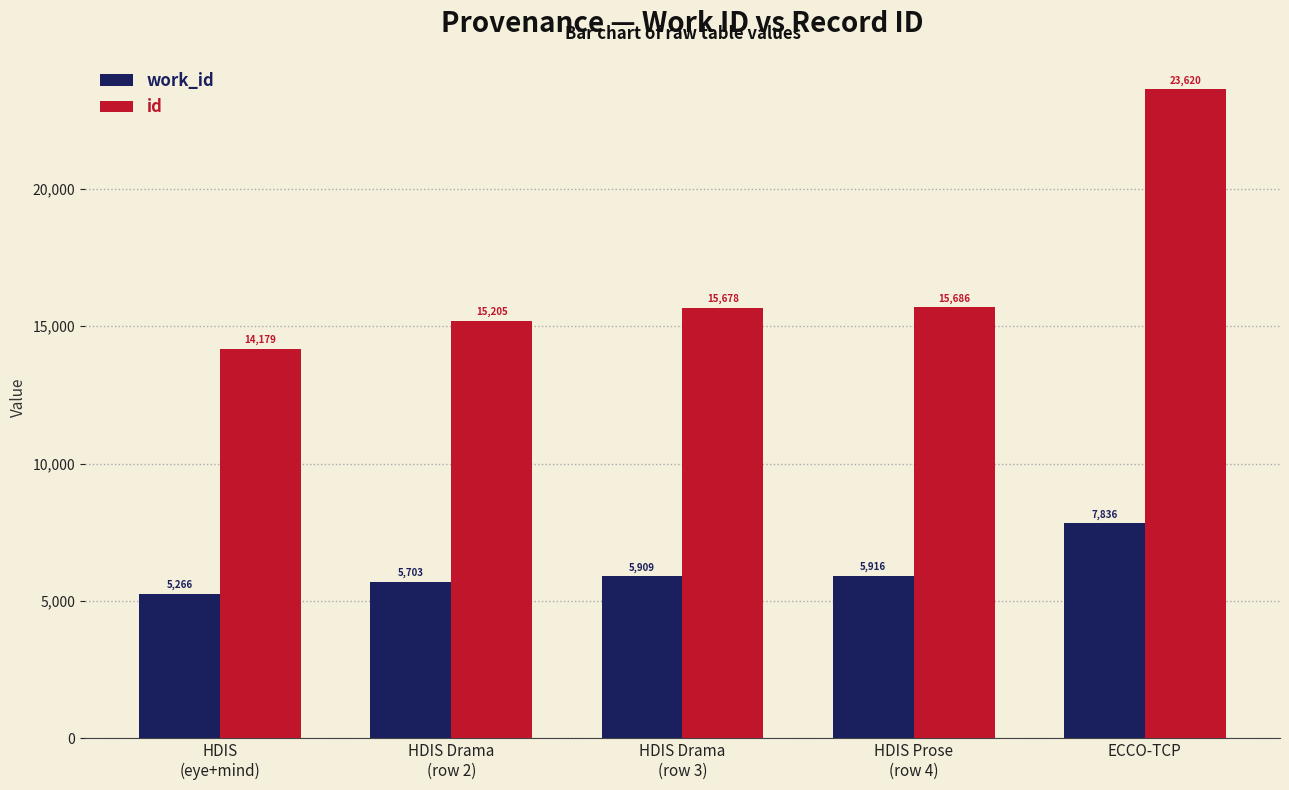

What is the average value of the id series?

16874